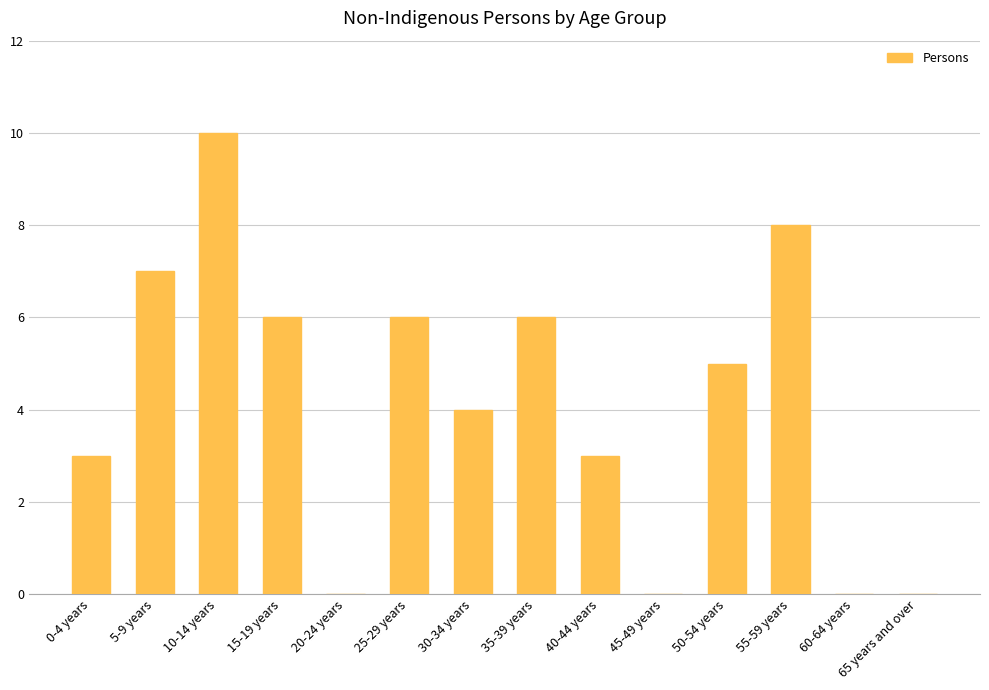

What is the sum of all values?

58